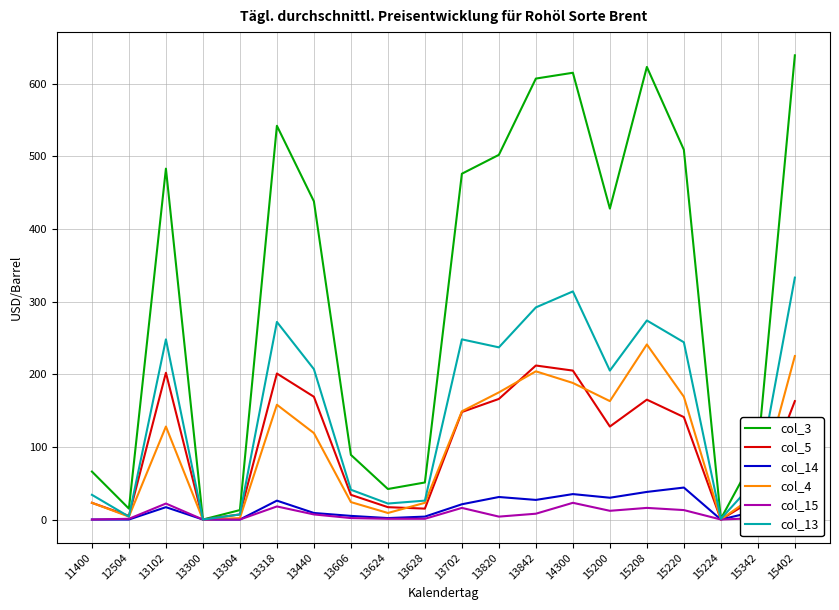

At how many categories does at least one series exceed 550?

4